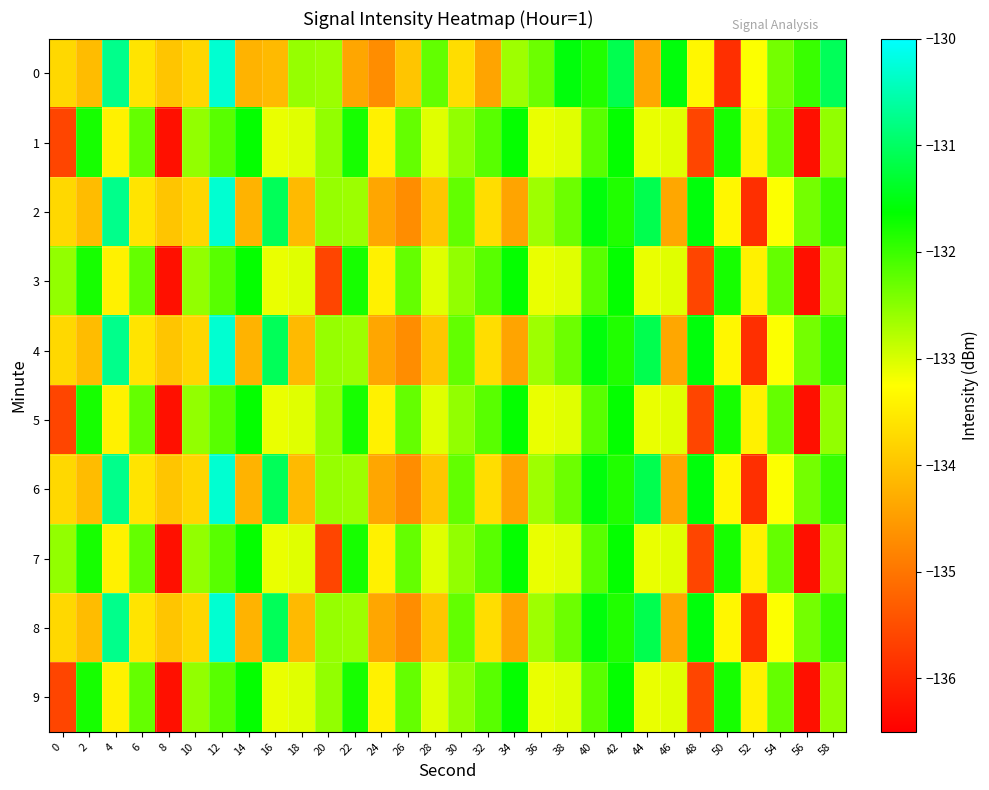

Reading left to right, list all the values displayed in this chart.

0: 0=-133.7	2=-134.1	4=-130.7	6=-133.6	8=-134.0	10=-133.8	12=-130.3	14=-134.2	16=-134.1	18=-132.6	20=-132.6	22=-134.4	24=-134.7	26=-134.0	28=-132.3	30=-133.7	32=-134.4	34=-132.6	36=-132.3	38=-131.6	40=-131.8	42=-131.1	44=-134.4	46=-131.6	48=-133.4	50=-135.9	52=-133.2	54=-132.4	56=-132.0	58=-131.1
1: 0=-135.6	2=-131.8	4=-133.4	6=-132.3	8=-136.3	10=-132.6	12=-132.2	14=-131.7	16=-133.1	18=-133.1	20=-132.6	22=-131.8	24=-133.4	26=-132.3	28=-133.1	30=-132.6	32=-132.2	34=-131.7	36=-133.1	38=-133.1	40=-132.2	42=-131.7	44=-133.1	46=-133.1	48=-135.6	50=-131.8	52=-133.4	54=-132.3	56=-136.3	58=-132.6
2: 0=-133.7	2=-134.1	4=-130.7	6=-133.6	8=-134.0	10=-133.8	12=-130.3	14=-134.2	16=-131.1	18=-134.1	20=-132.6	22=-132.6	24=-134.4	26=-134.7	28=-134.0	30=-132.3	32=-133.7	34=-134.4	36=-132.6	38=-132.3	40=-131.6	42=-131.8	44=-131.1	46=-134.4	48=-131.6	50=-133.4	52=-135.9	54=-133.2	56=-132.4	58=-132.0
3: 0=-132.6	2=-131.8	4=-133.4	6=-132.3	8=-136.3	10=-132.6	12=-132.2	14=-131.7	16=-133.1	18=-133.1	20=-135.6	22=-131.8	24=-133.4	26=-132.3	28=-133.1	30=-132.6	32=-132.2	34=-131.7	36=-133.1	38=-133.1	40=-132.2	42=-131.7	44=-133.1	46=-133.1	48=-135.6	50=-131.8	52=-133.4	54=-132.3	56=-136.3	58=-132.6
4: 0=-133.7	2=-134.1	4=-130.7	6=-133.6	8=-134.0	10=-133.8	12=-130.3	14=-134.2	16=-131.1	18=-134.1	20=-132.6	22=-132.6	24=-134.4	26=-134.7	28=-134.0	30=-132.3	32=-133.7	34=-134.4	36=-132.6	38=-132.3	40=-131.6	42=-131.8	44=-131.1	46=-134.4	48=-131.6	50=-133.4	52=-135.9	54=-133.2	56=-132.4	58=-132.0
5: 0=-135.6	2=-131.8	4=-133.4	6=-132.3	8=-136.3	10=-132.6	12=-132.2	14=-131.7	16=-133.1	18=-133.1	20=-132.6	22=-131.8	24=-133.4	26=-132.3	28=-133.1	30=-132.6	32=-132.2	34=-131.7	36=-133.1	38=-133.1	40=-132.2	42=-131.7	44=-133.1	46=-133.1	48=-135.6	50=-131.8	52=-133.4	54=-132.3	56=-136.3	58=-132.6
6: 0=-133.7	2=-134.1	4=-130.7	6=-133.6	8=-134.0	10=-133.8	12=-130.3	14=-134.2	16=-131.1	18=-134.1	20=-132.6	22=-132.6	24=-134.4	26=-134.7	28=-134.0	30=-132.3	32=-133.7	34=-134.4	36=-132.6	38=-132.3	40=-131.6	42=-131.8	44=-131.1	46=-134.4	48=-131.6	50=-133.4	52=-135.9	54=-133.2	56=-132.4	58=-132.0
7: 0=-132.6	2=-131.8	4=-133.4	6=-132.3	8=-136.3	10=-132.6	12=-132.2	14=-131.7	16=-133.1	18=-133.1	20=-135.6	22=-131.8	24=-133.4	26=-132.3	28=-133.1	30=-132.6	32=-132.2	34=-131.7	36=-133.1	38=-133.1	40=-132.2	42=-131.7	44=-133.1	46=-133.1	48=-135.6	50=-131.8	52=-133.4	54=-132.3	56=-136.3	58=-132.6
8: 0=-133.7	2=-134.1	4=-130.7	6=-133.6	8=-134.0	10=-133.8	12=-130.3	14=-134.2	16=-131.1	18=-134.1	20=-132.6	22=-132.6	24=-134.4	26=-134.7	28=-134.0	30=-132.3	32=-133.7	34=-134.4	36=-132.6	38=-132.3	40=-131.6	42=-131.8	44=-131.1	46=-134.4	48=-131.6	50=-133.4	52=-135.9	54=-133.2	56=-132.4	58=-132.0
9: 0=-135.6	2=-131.8	4=-133.4	6=-132.3	8=-136.3	10=-132.6	12=-132.2	14=-131.7	16=-133.1	18=-133.1	20=-132.6	22=-131.8	24=-133.4	26=-132.3	28=-133.1	30=-132.6	32=-132.2	34=-131.7	36=-133.1	38=-133.1	40=-132.2	42=-131.7	44=-133.1	46=-133.1	48=-135.6	50=-131.8	52=-133.4	54=-132.3	56=-136.3	58=-132.6